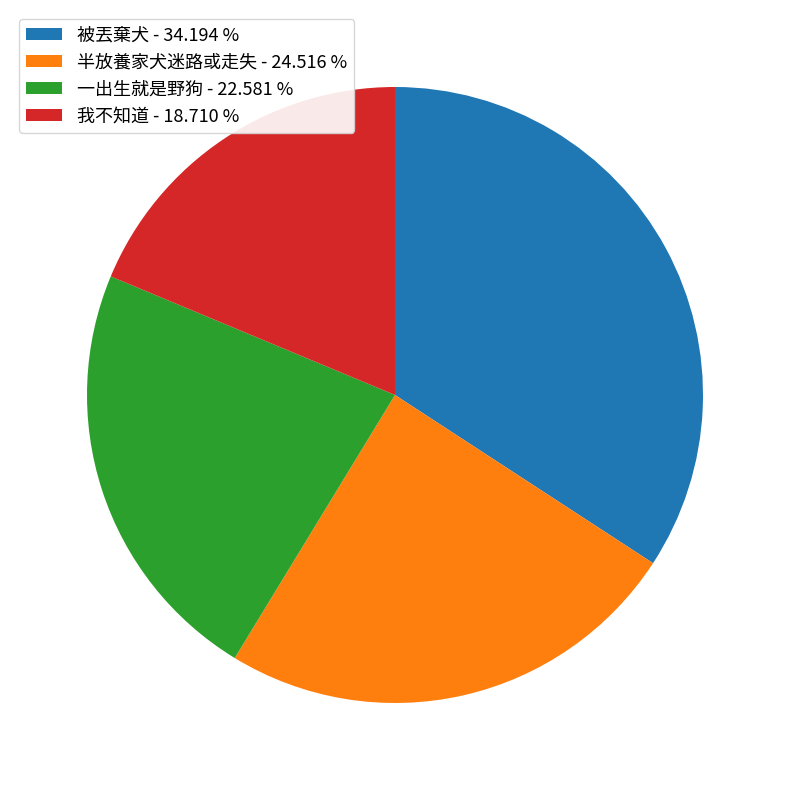

The 被丟棄犬 slice represents 24% of the pie. True or false?

False